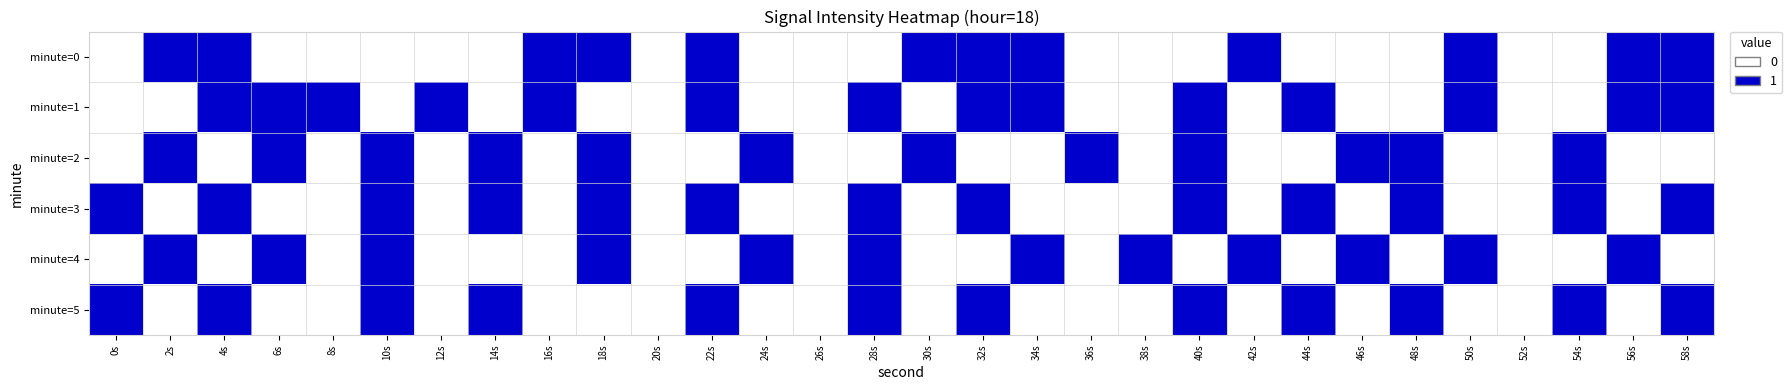

Which series has the largest total across all categories?

minute=1